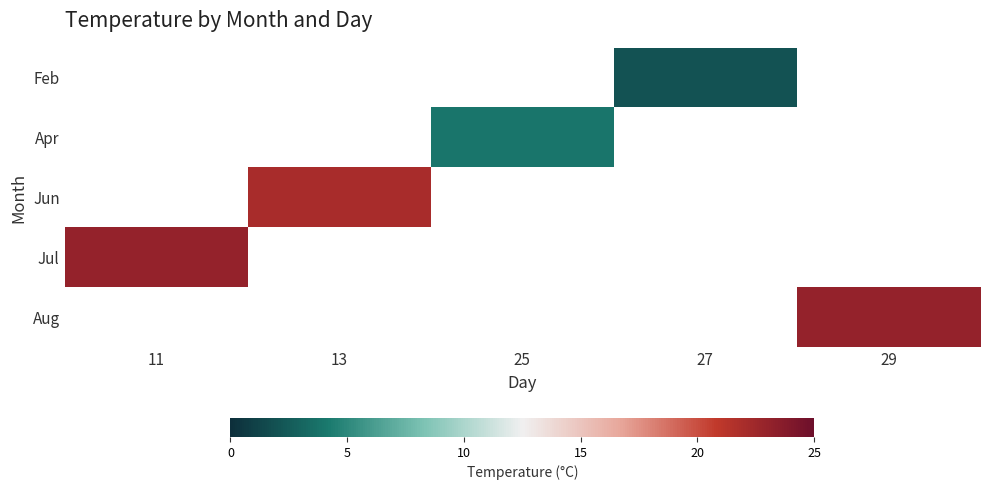

Rank the series by their maximum value, from lowest to highest.

Feb, Apr, Jun, Jul, Aug